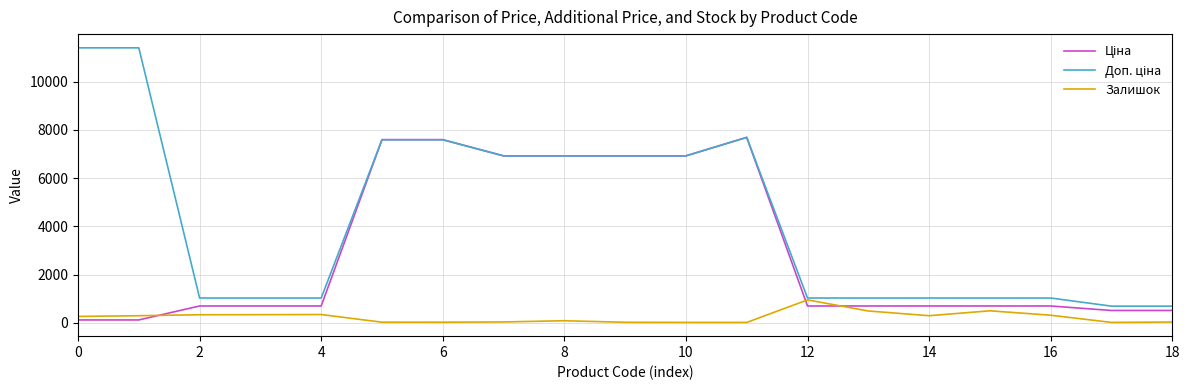

What is the maximum value shown in the chart?

11410.0